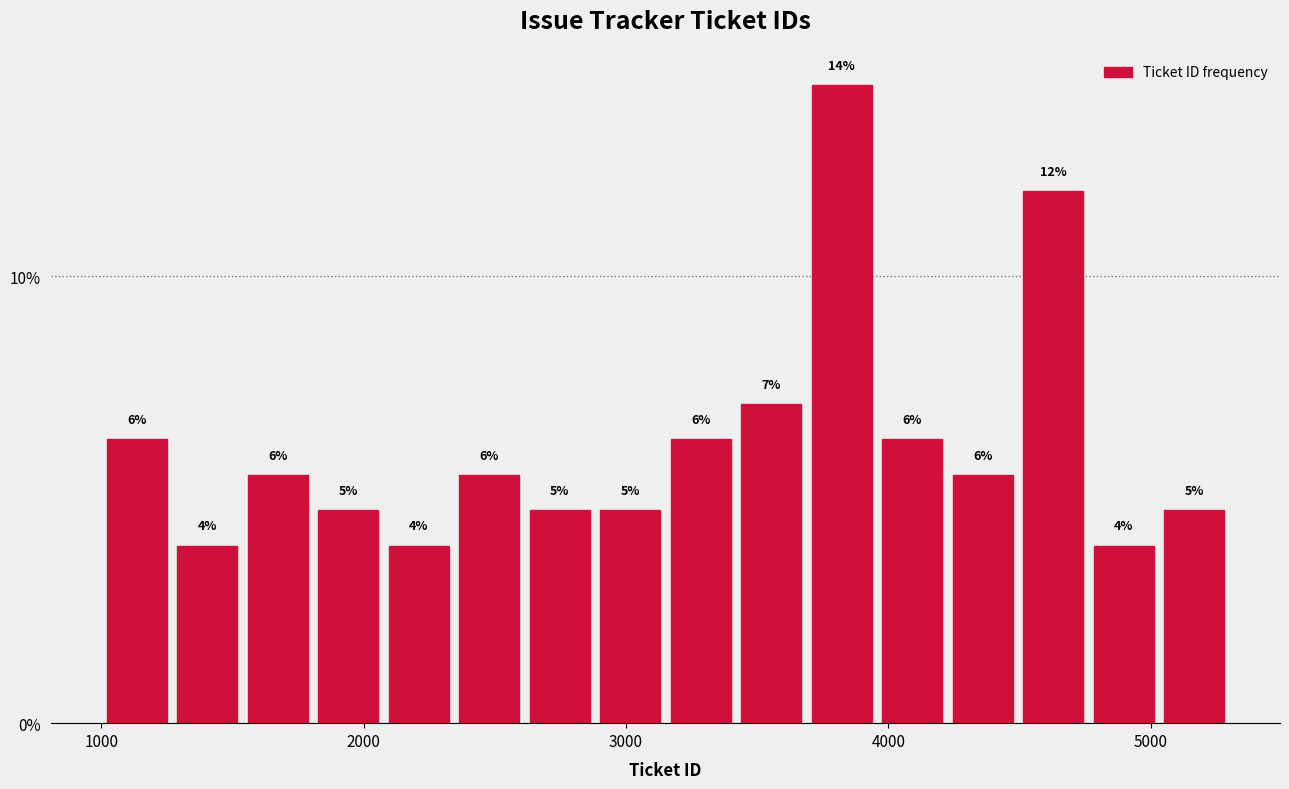

Around what value on the x-axis is the tallest bar? Give the approximate position of its centre, as read against the axis.

3800